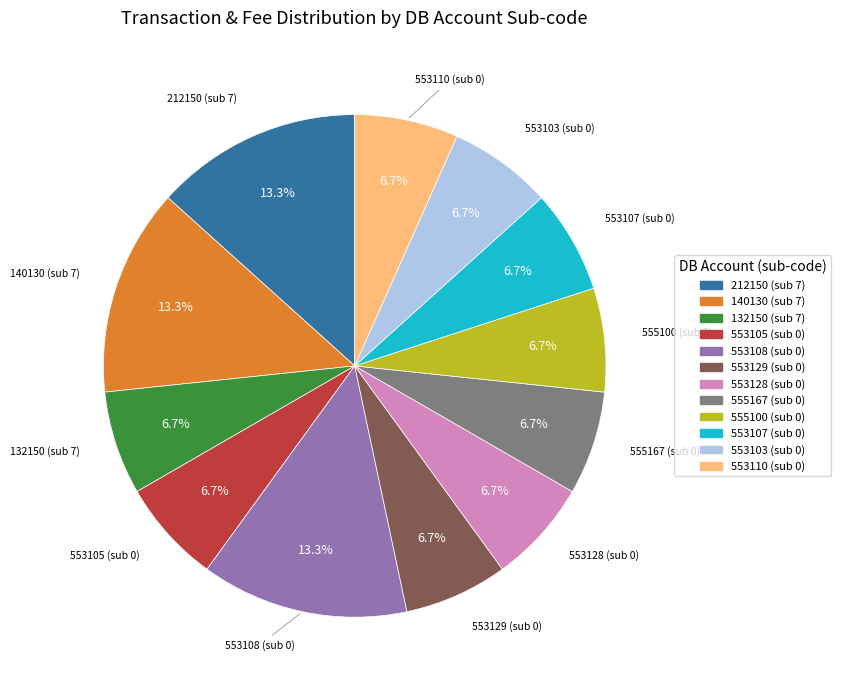

Does any single category account for the majority?

No